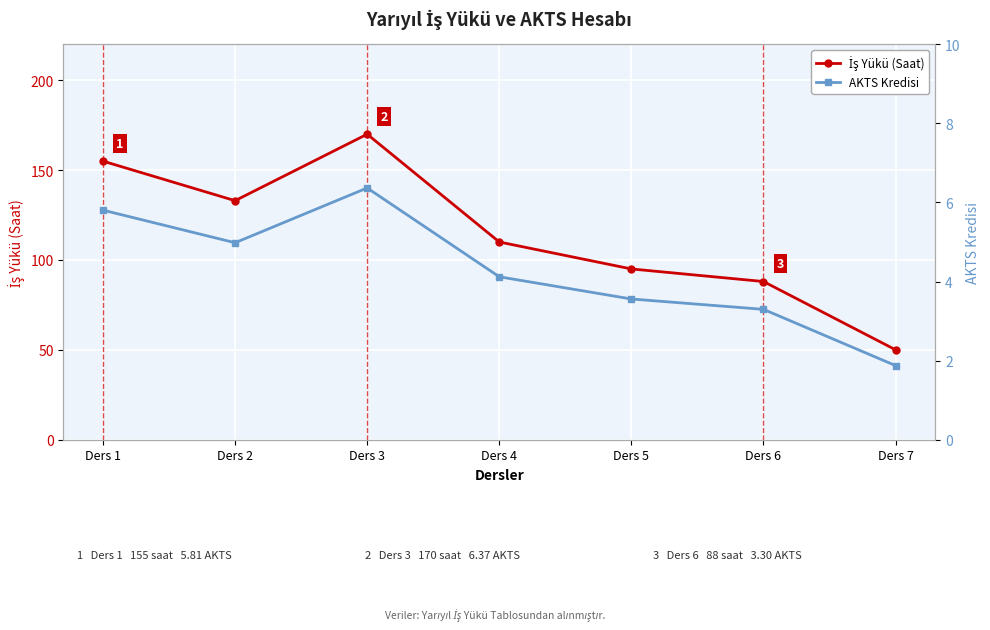

What is the sum of the AKTS Kredisi values at Ders 2 and Ders 7?

6.9